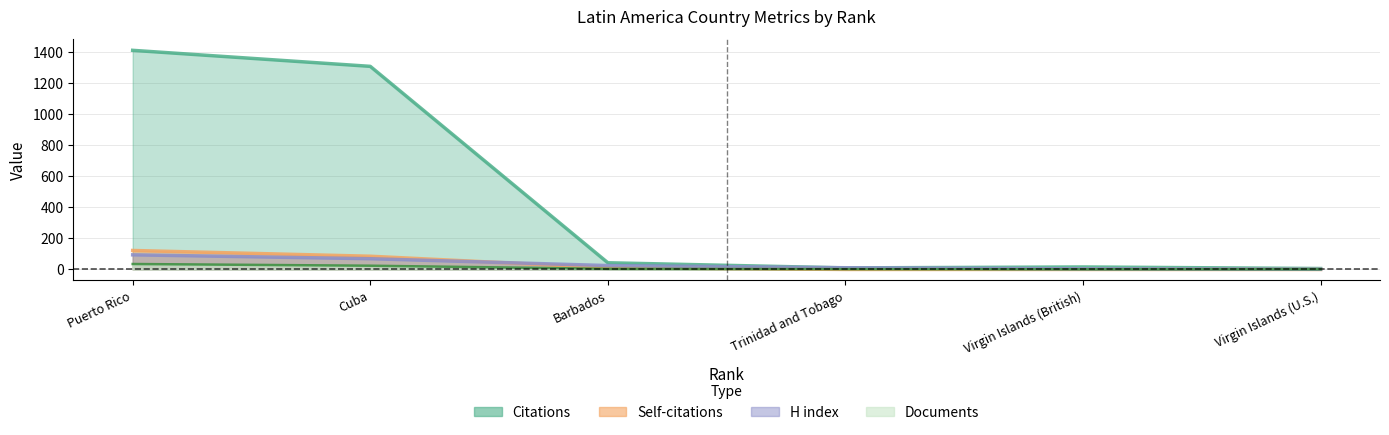

What is the value of the H index point at the 6th from the left?

1